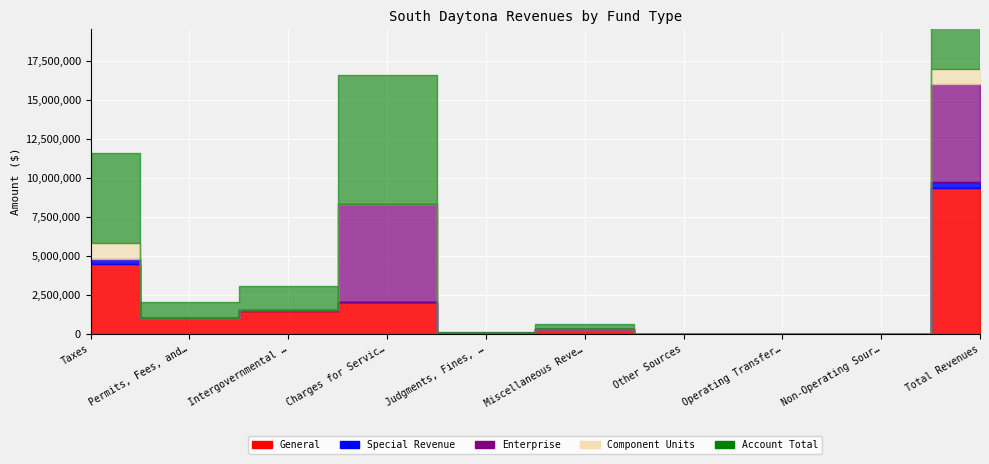

The Enterprise series shows 0 at Other Sources. True or false?

True